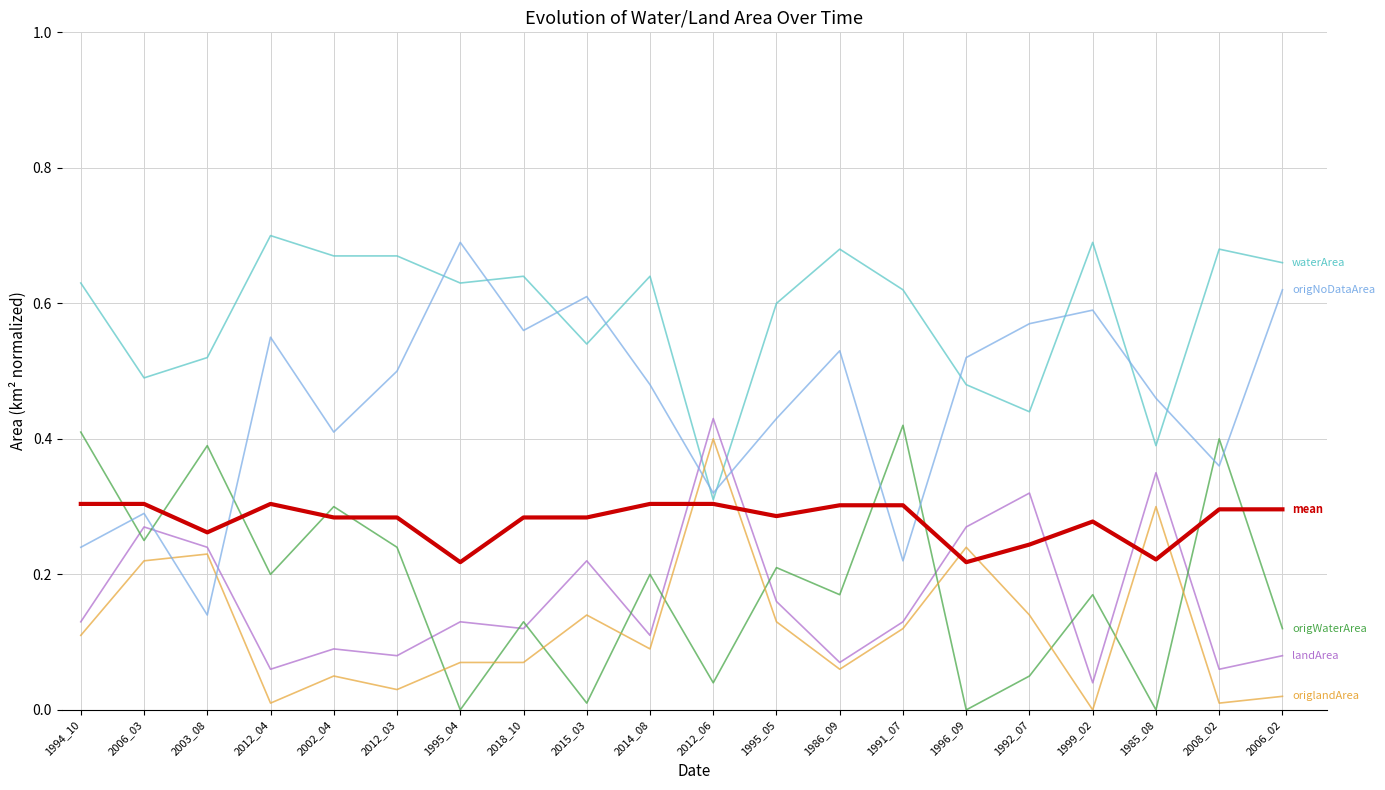

What position from the left is 1991_07?

14